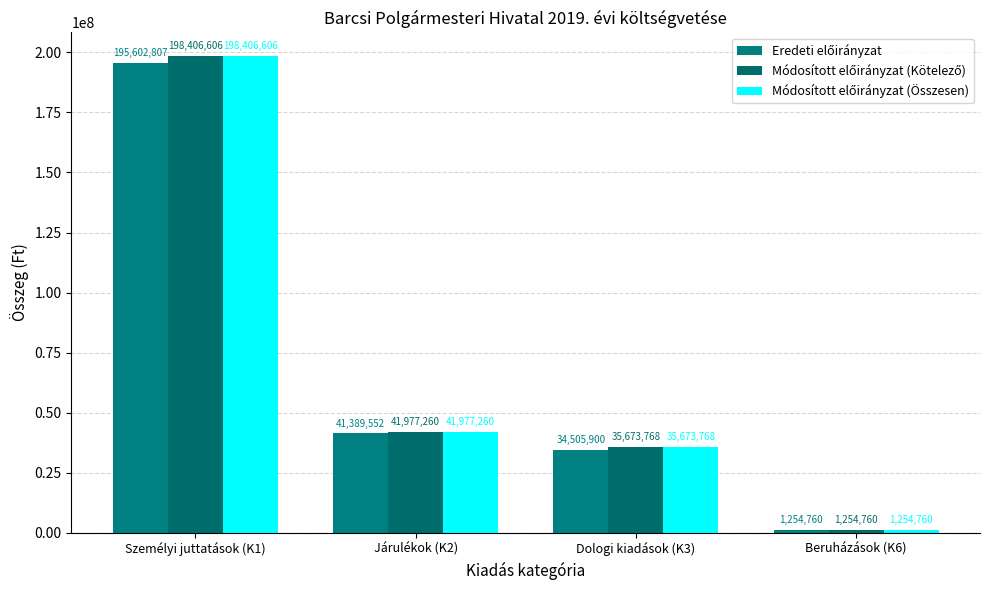

What is the value of the Módosított előirányzat (Kötelező) bar at the 1st from the left?

198406606